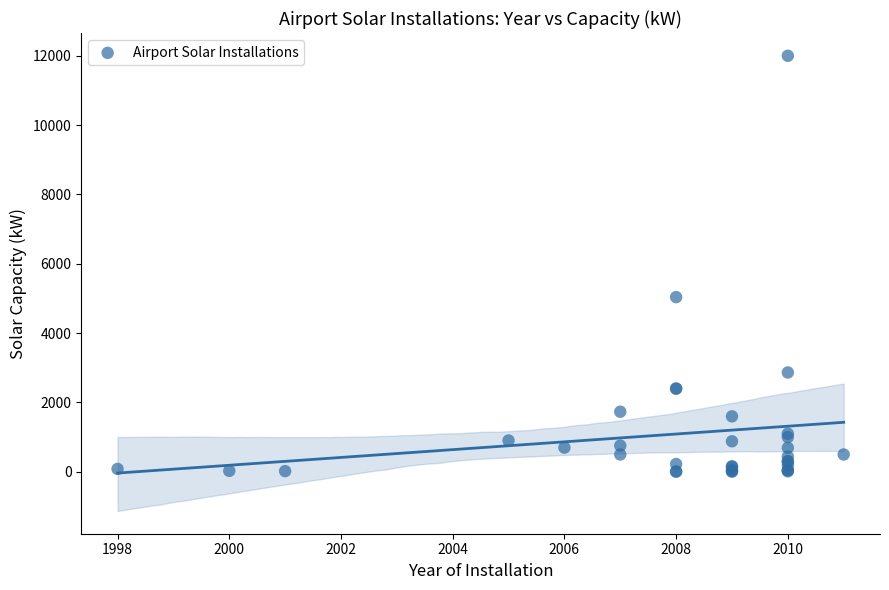

What Y value in the scatter plot is closest to 6003?

5039